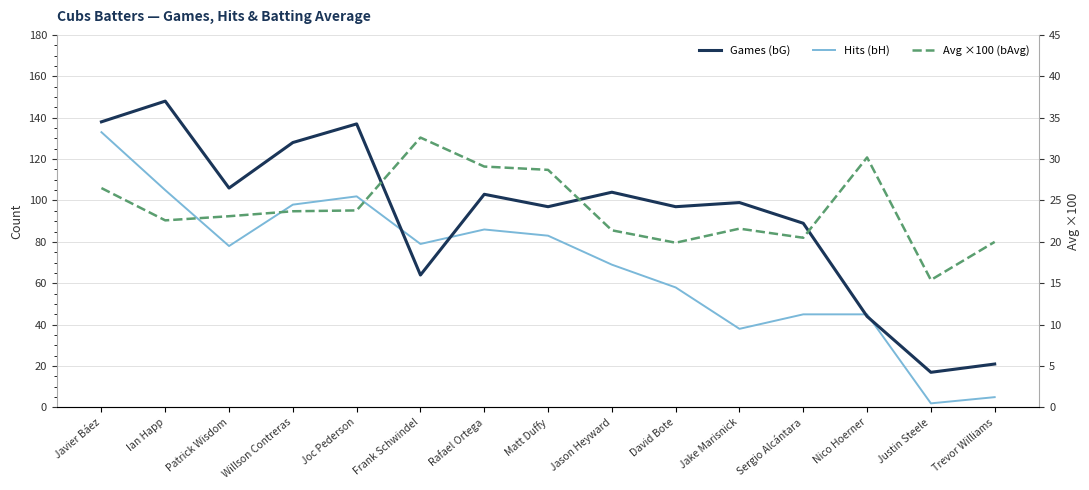

True or false: Games (bG) has a value of 25.2 at Justin Steele.

False